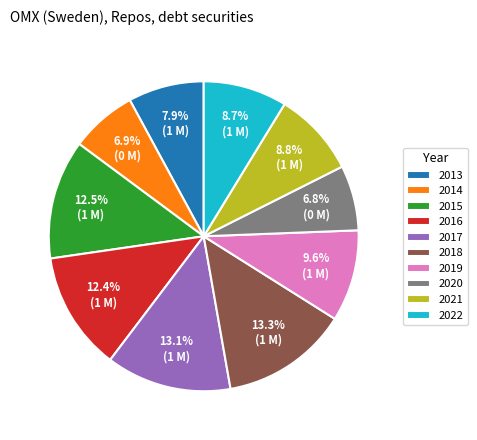

Combined, do 2014 and 2017 account for over 50%?

No